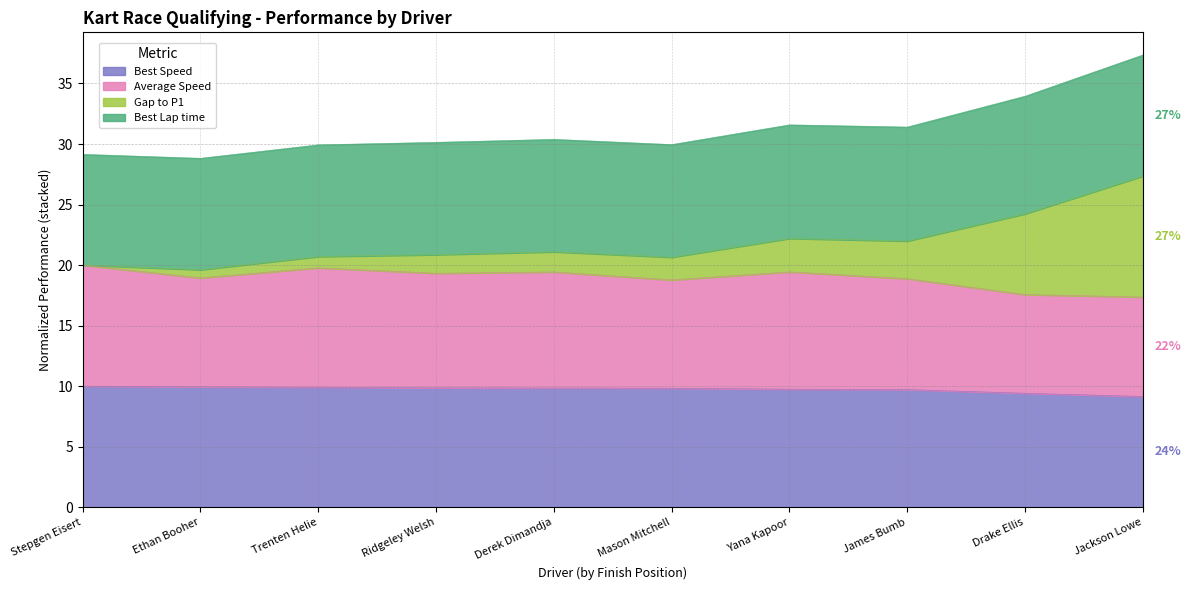

True or false: Best Speed has a value of 9.4 at Drake Ellis.

True